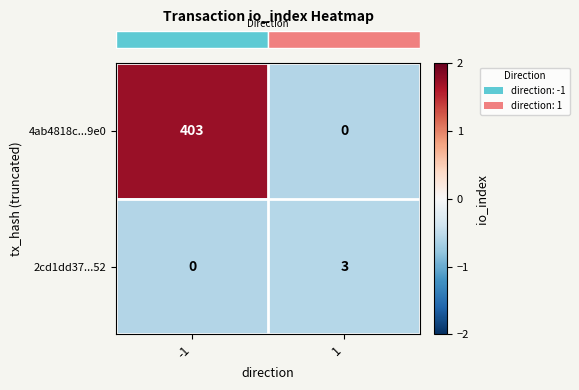

Count the number of categories in the chart.

2